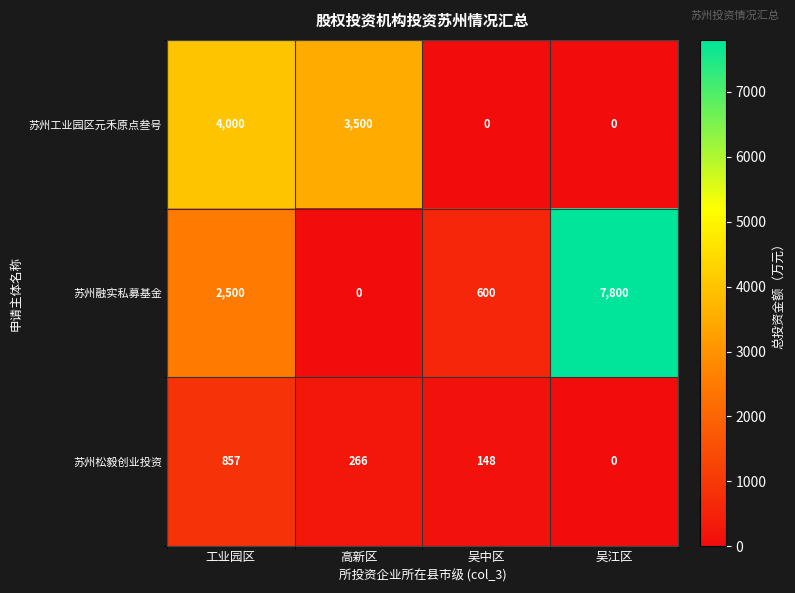

What is the total value across all series at 吴中区?

748